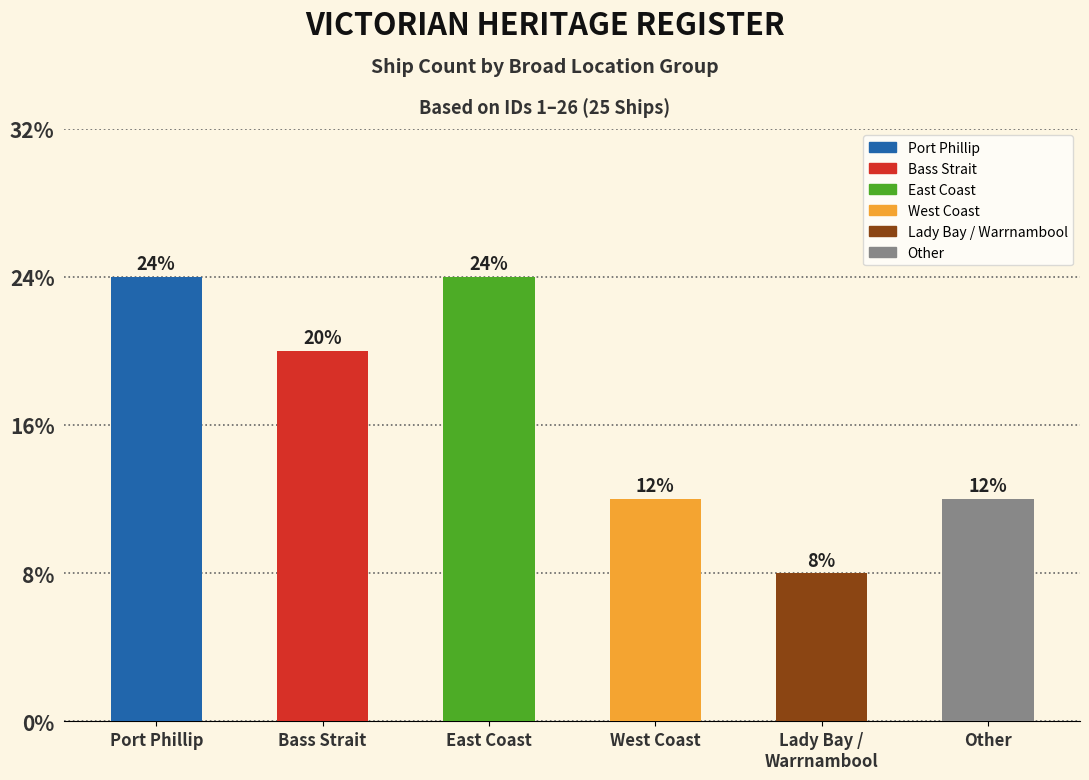

Does the chart contain any negative values?

No